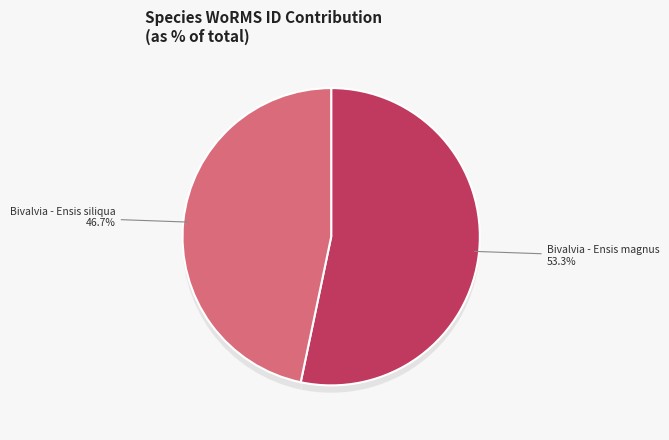

Combined, do Bivalvia - Ensis siliqua and Bivalvia - Ensis magnus account for over 50%?

Yes